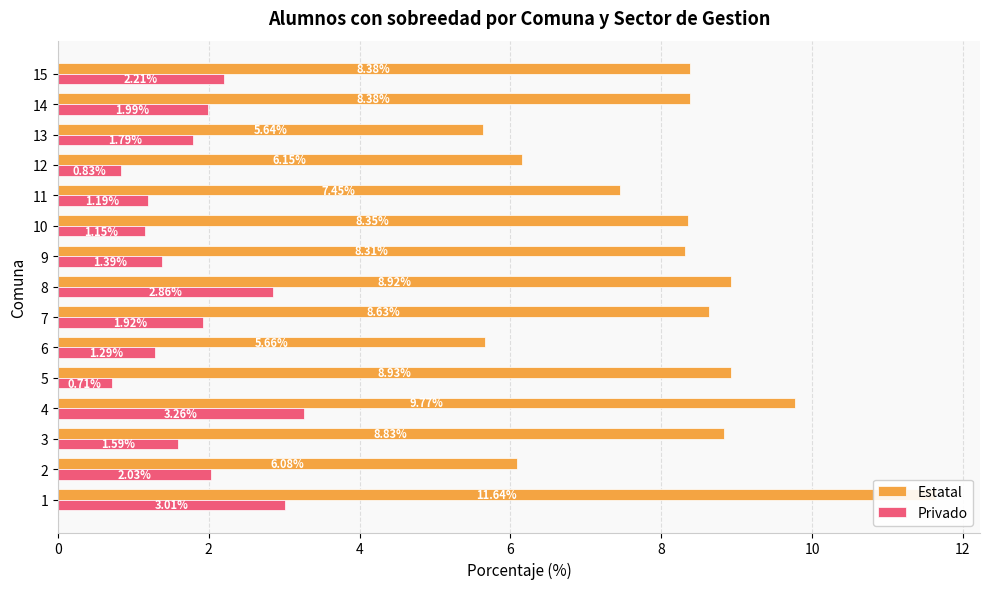

What is the label of the 12th bar from the right?

6